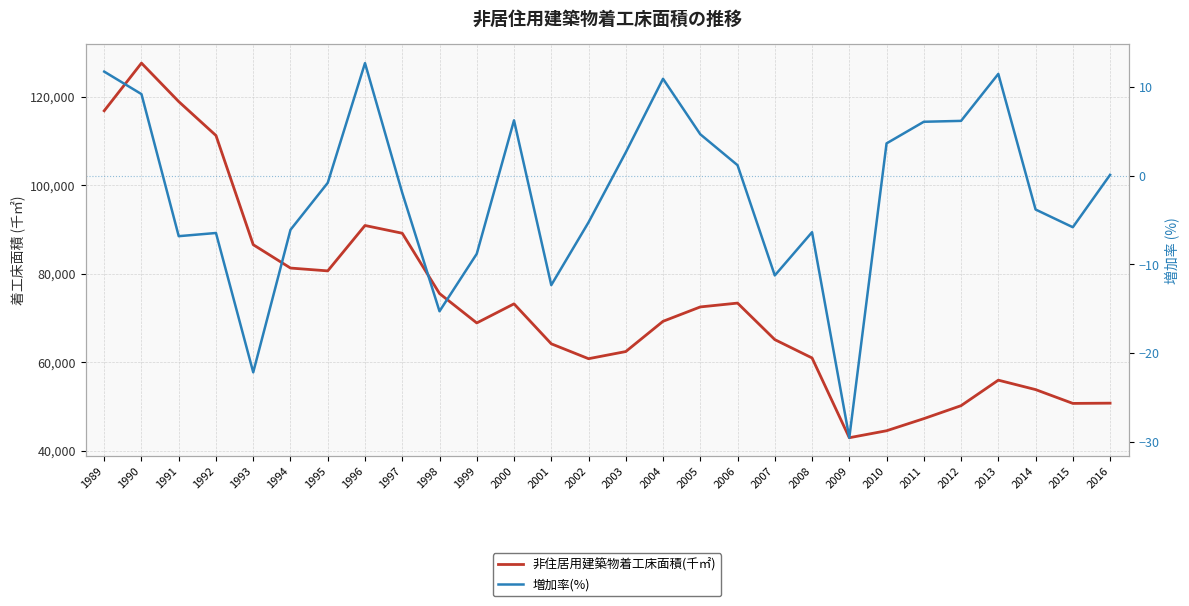

How many interior local peaks does the 増加率(%) series have?

6